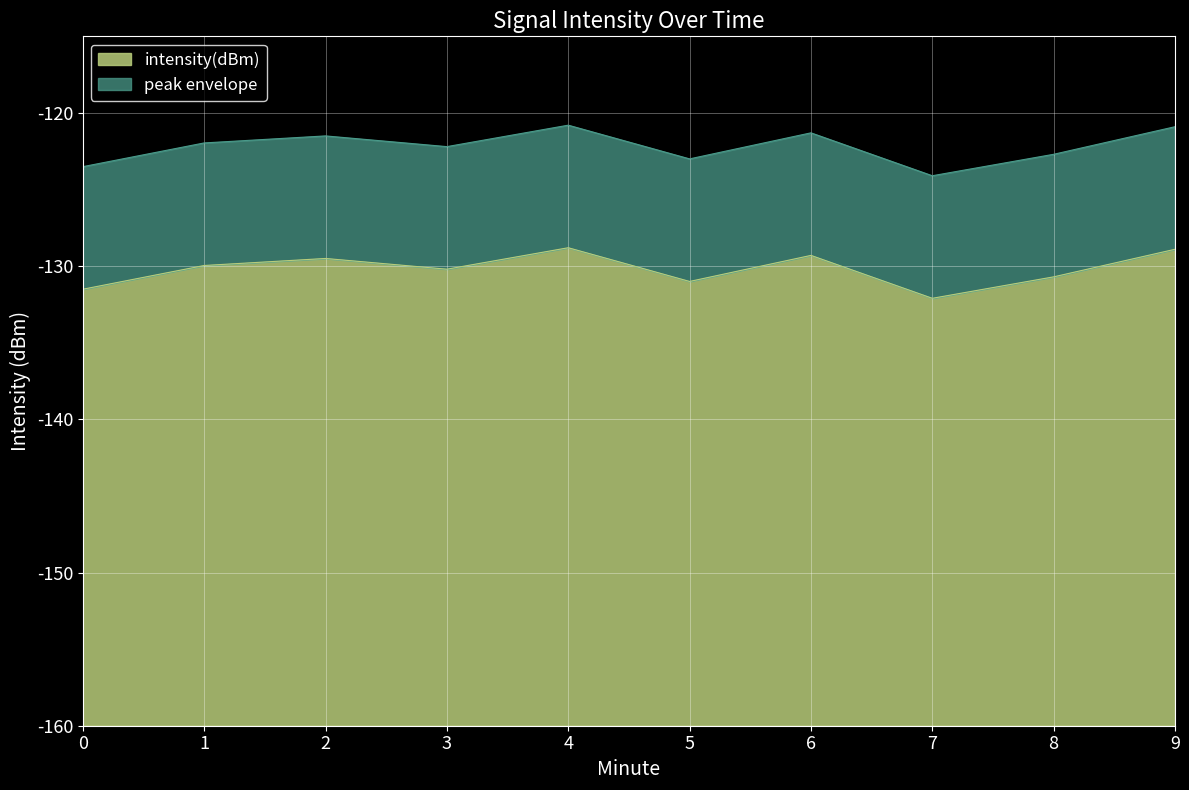

What is the total value across all series at 0?

36.5